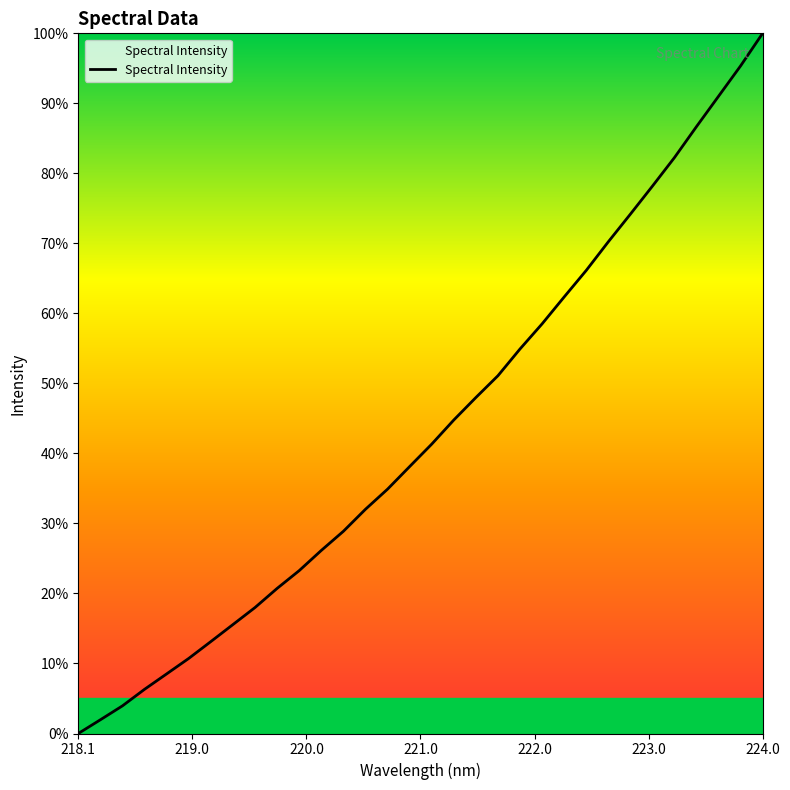

What is the greatest value displayed?

100.0